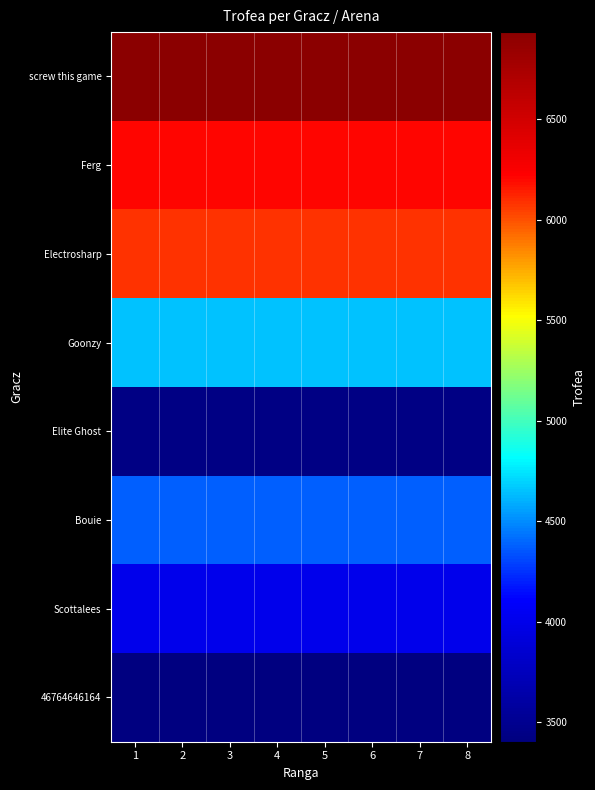

Rank the series at 8 from highest to lowest value.

screw this game, Ferg, Electrosharp, Goonzy, Bouie, Scottalees, Elite Ghost, 46764646164